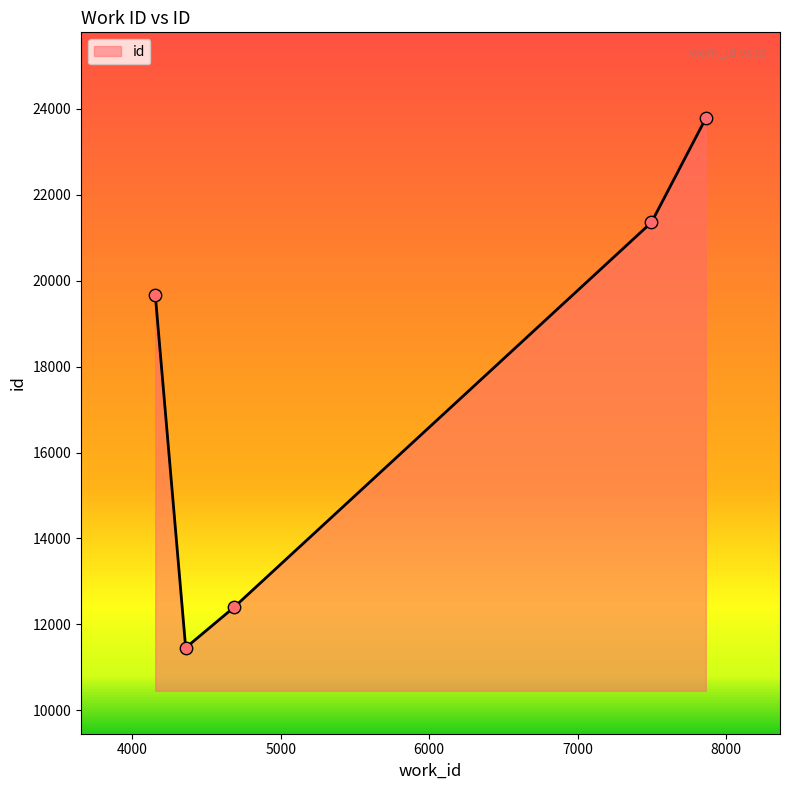

What is the smallest value displayed?

11457